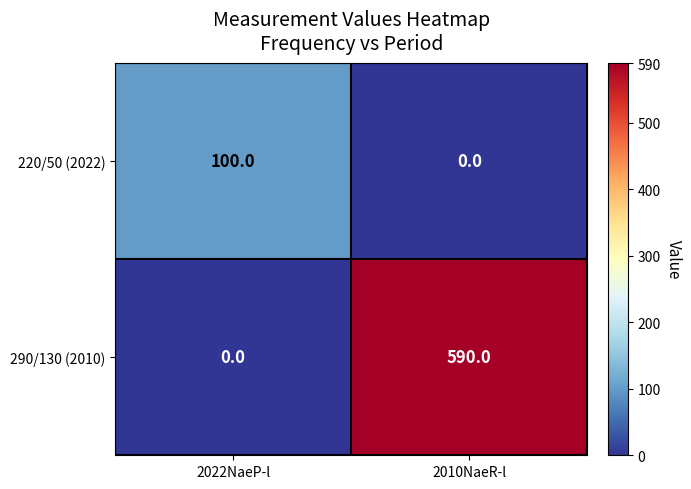

Is it true that 220/50 (2022) equals 47 at 2010NaeR-l?

False